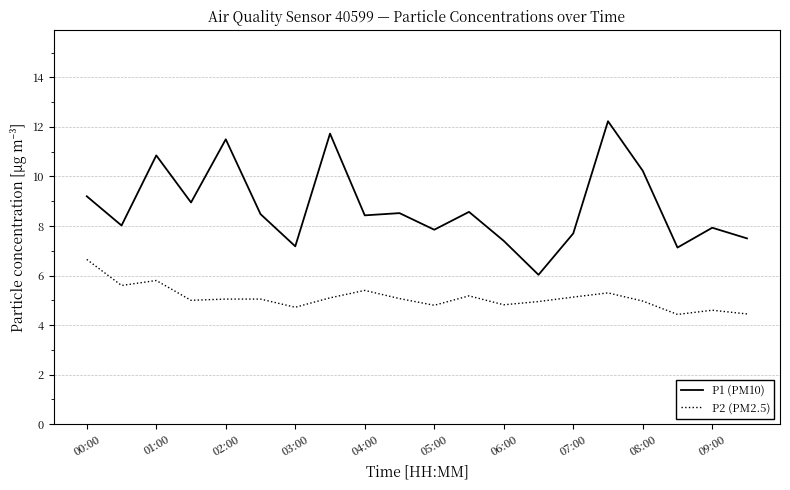

Which series has the largest total across all categories?

P1 (PM10)